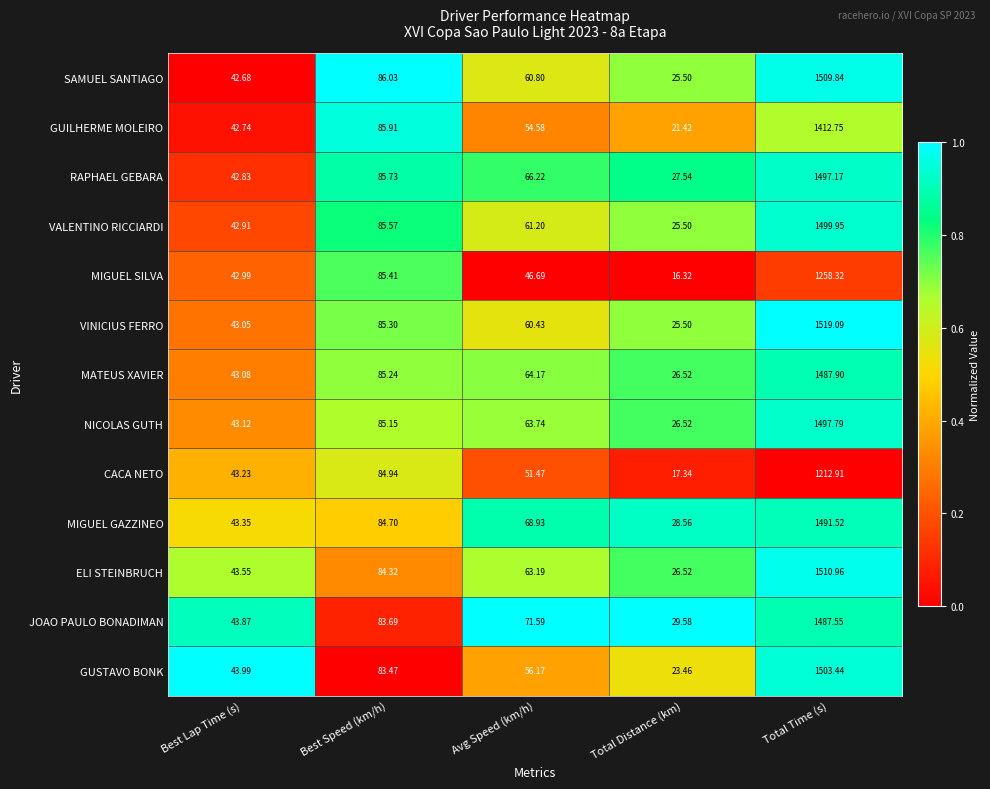

Count the number of categories in the chart.

5